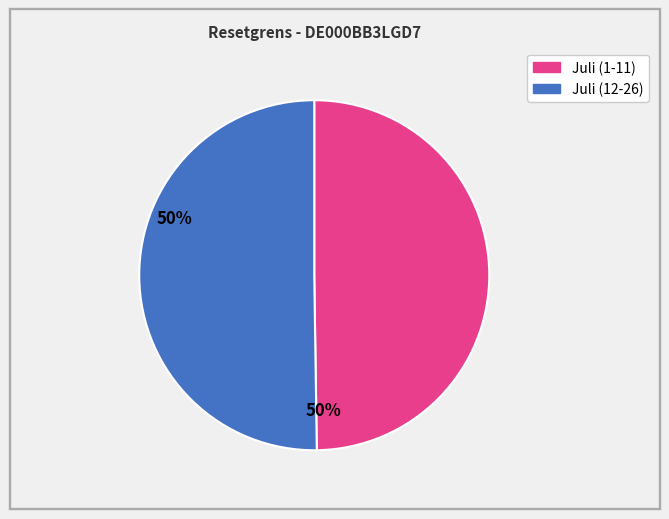

How many segments does this pie chart have?

2